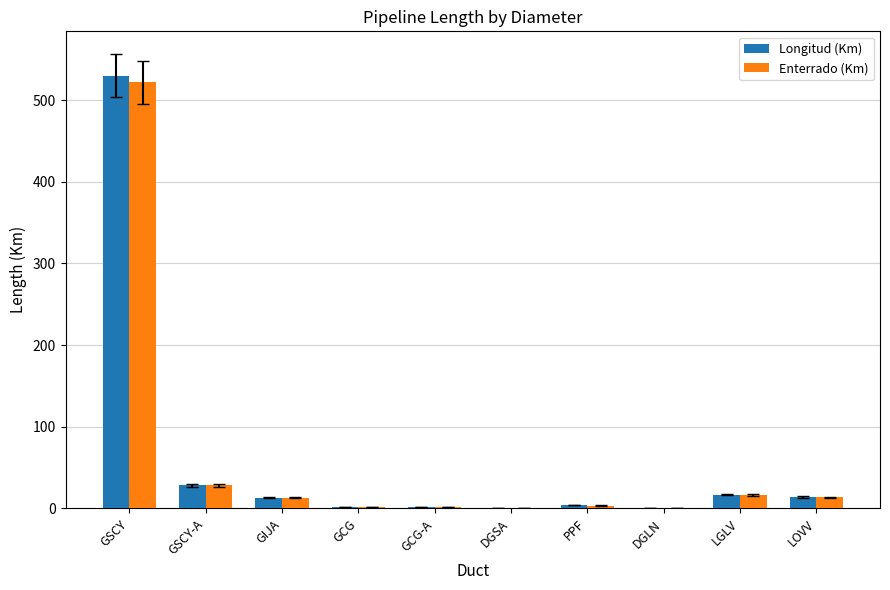

Are the bars horizontal?

No